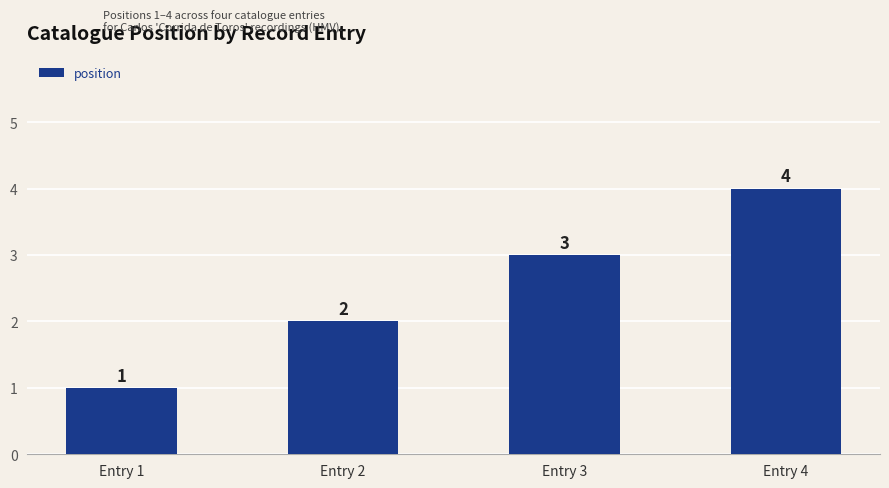

What is the sum of the values at Entry 2 and Entry 3?

5